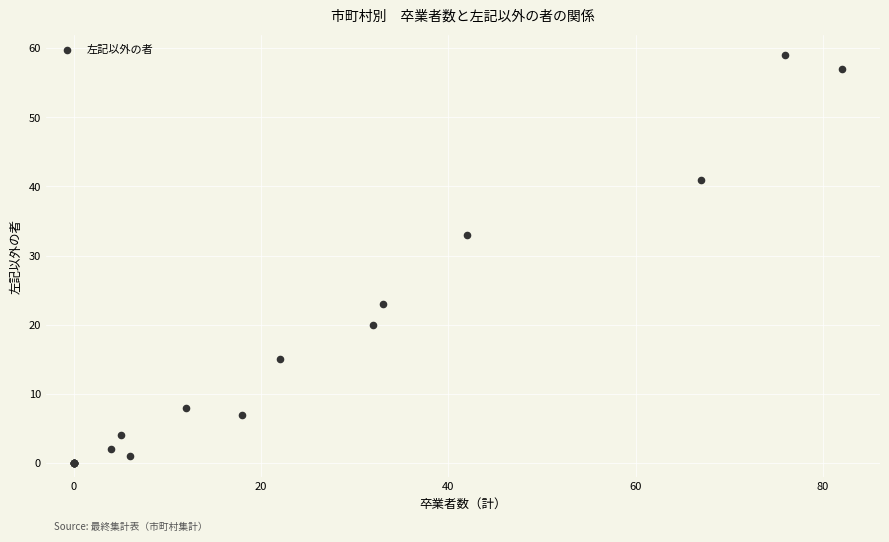

What Y value in the scatter plot is closest to 29?

33